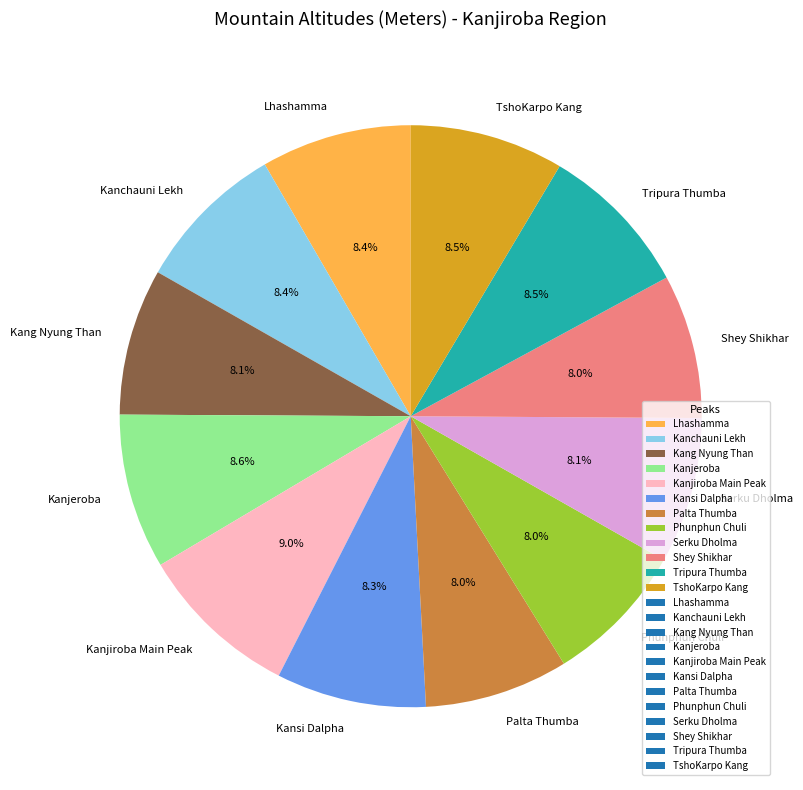

How many slices are in this pie chart?

12